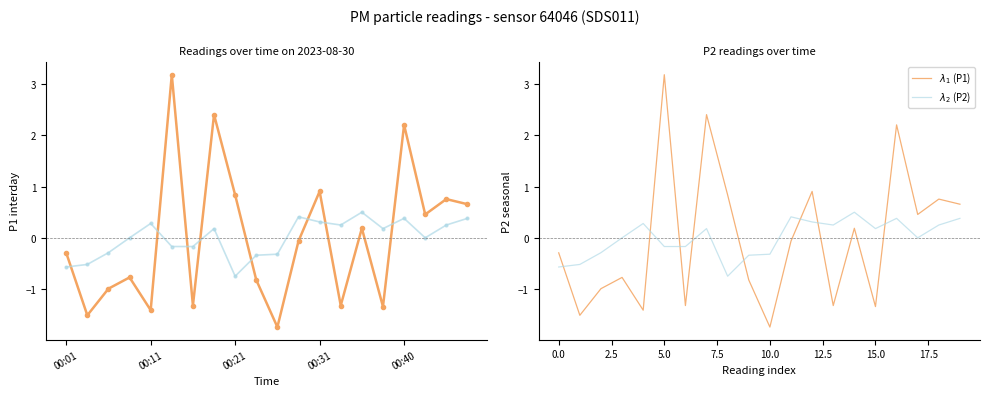

Between 00:21 and 19, which series saw the biggest shift?

P1